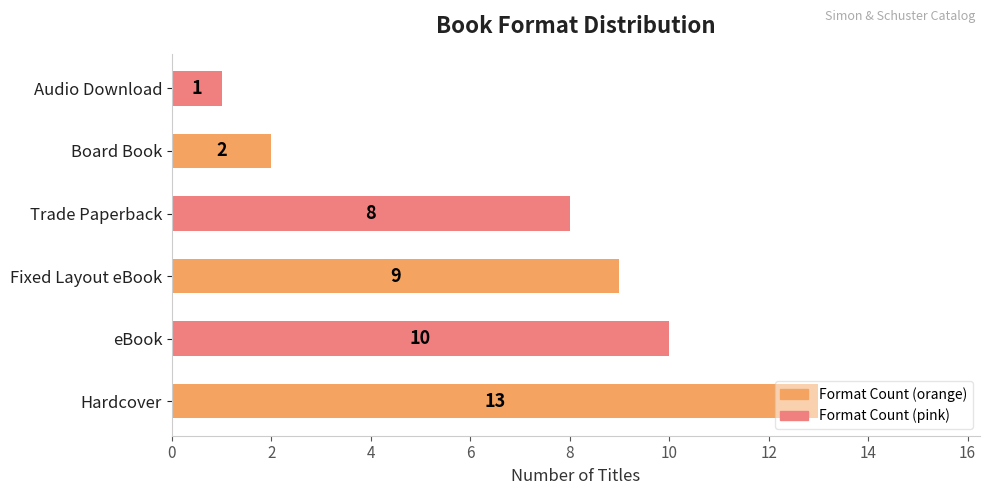

True or false: the data shows 10 at eBook.

True